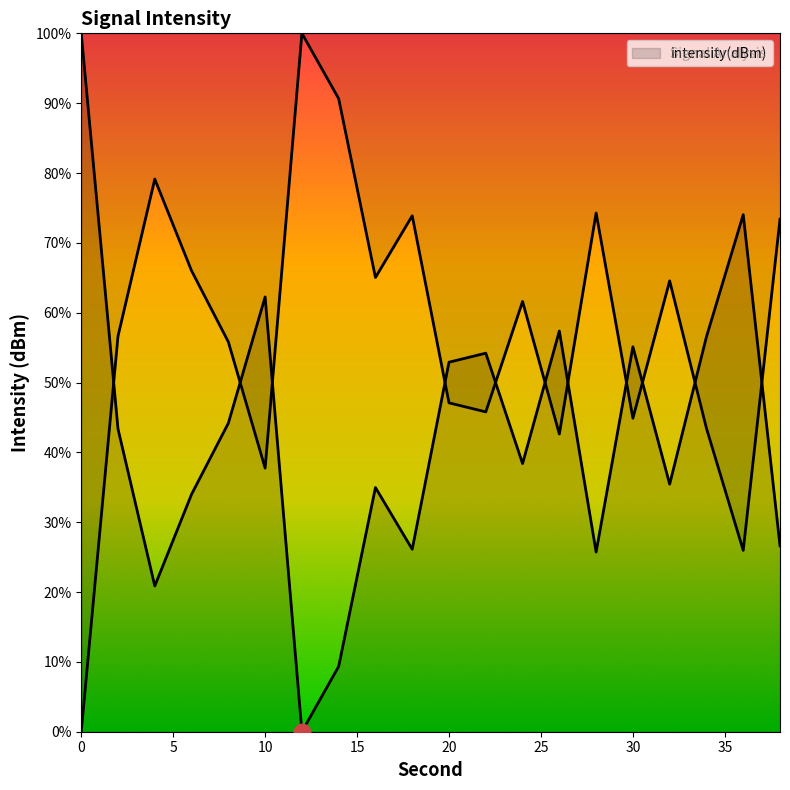

At which category does the chart reach its minimum across all series?

12